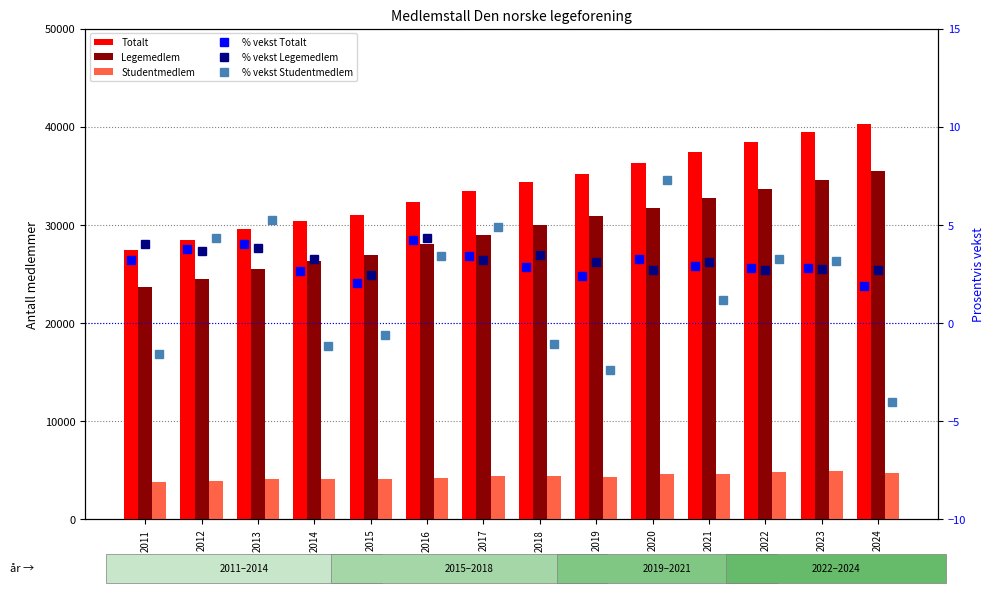

How many data points in Totalt are less than 34362?

7